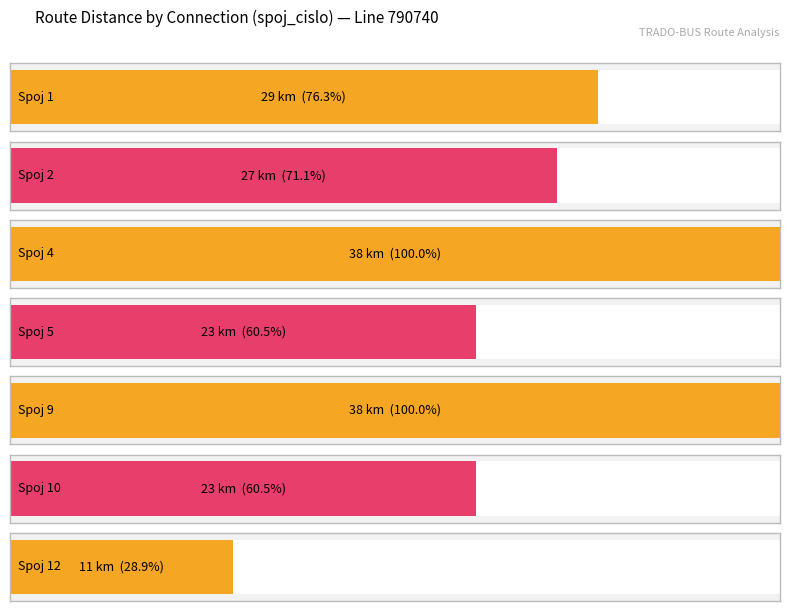

True or false: the data shows 6 at Moravské Budějovice.

False